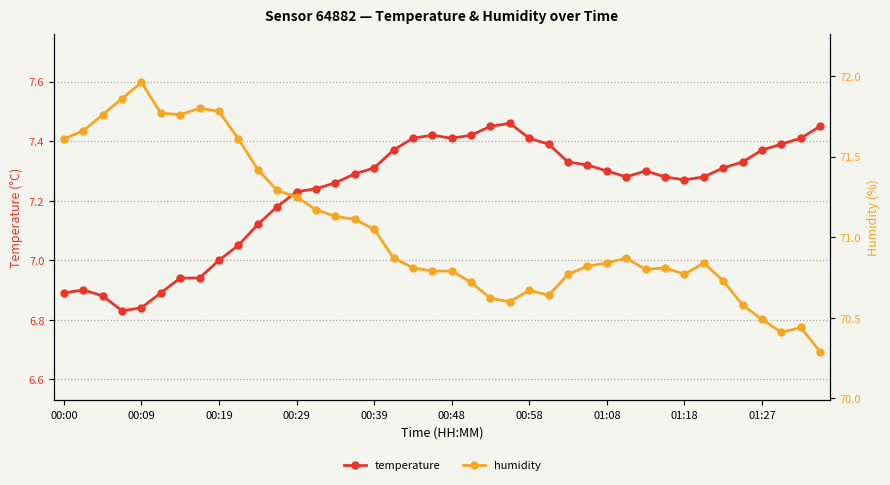

True or false: temperature has more than 0 points higher than both neighbors.

True